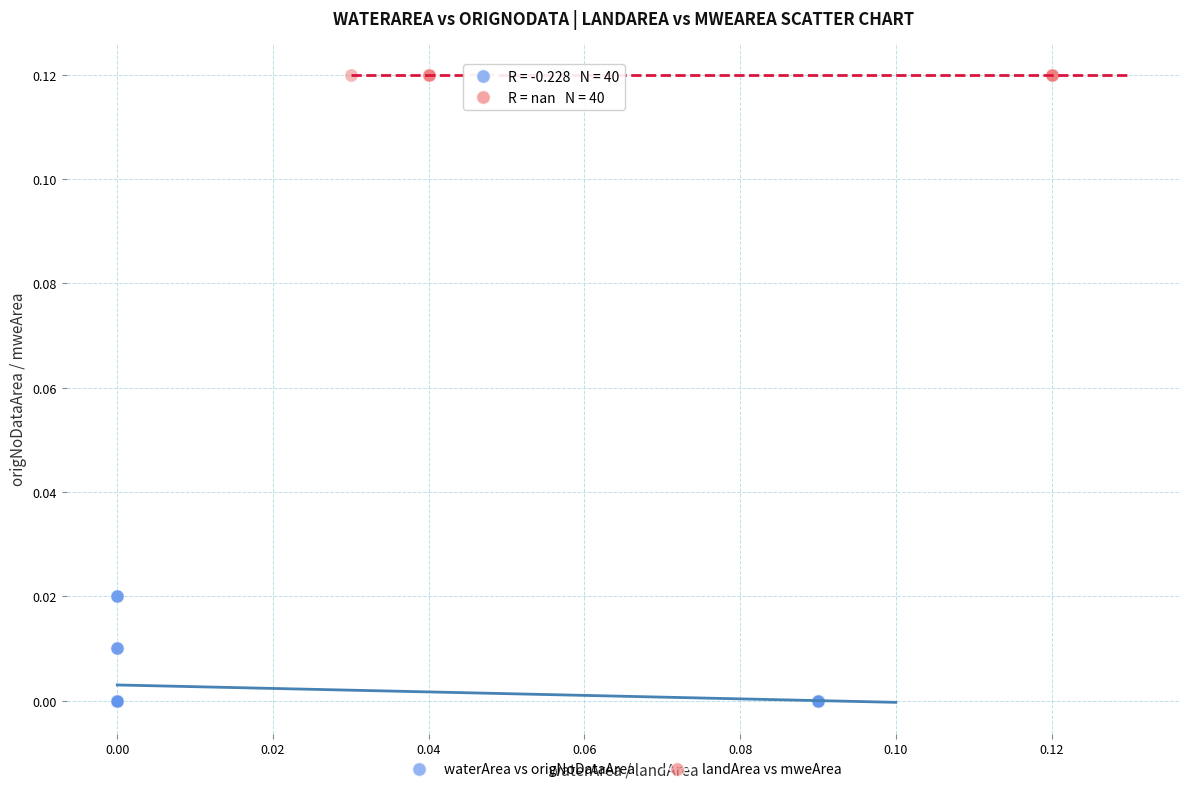

What are all the series names shown in the legend?

waterArea vs origNoDataArea, landArea vs mweArea